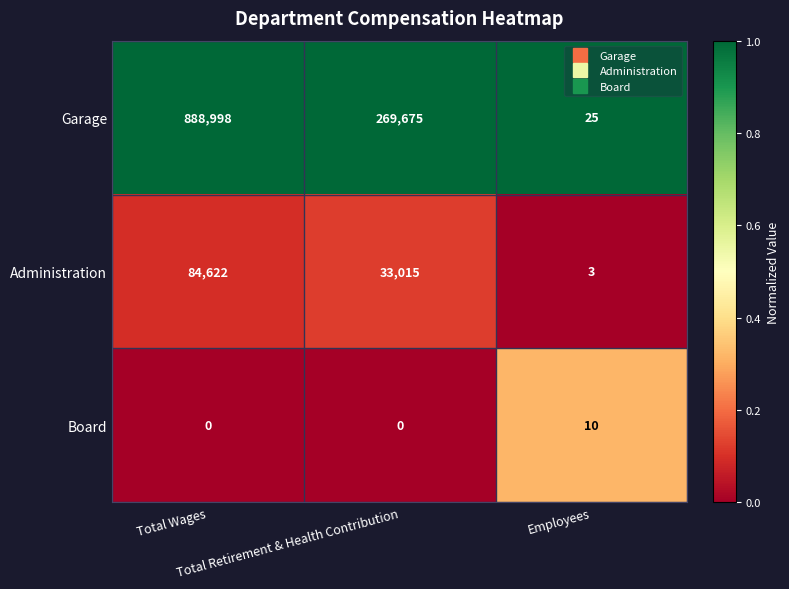

Count the Board values in the range 0 to 10.

3